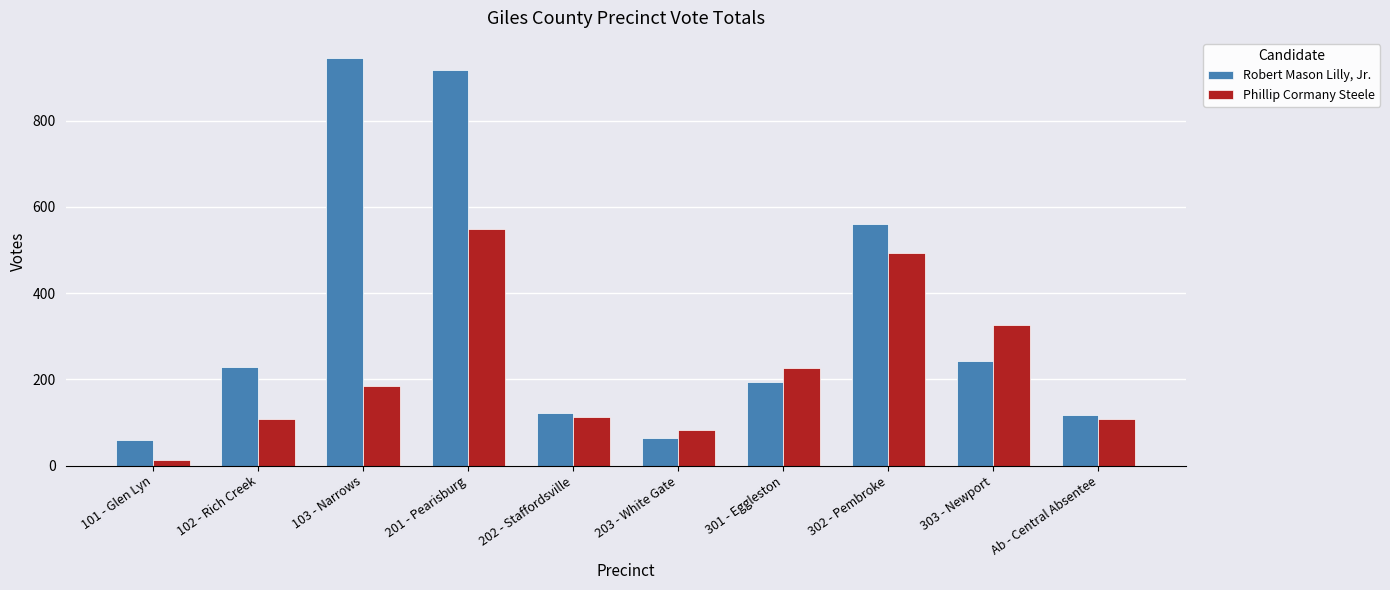

Rank the series by their average value, from lowest to highest.

Phillip Cormany Steele, Robert Mason Lilly, Jr.